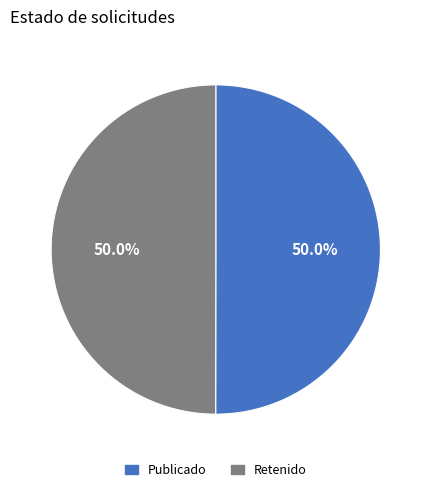

What is the total percentage of Publicado and Retenido?

100.0%